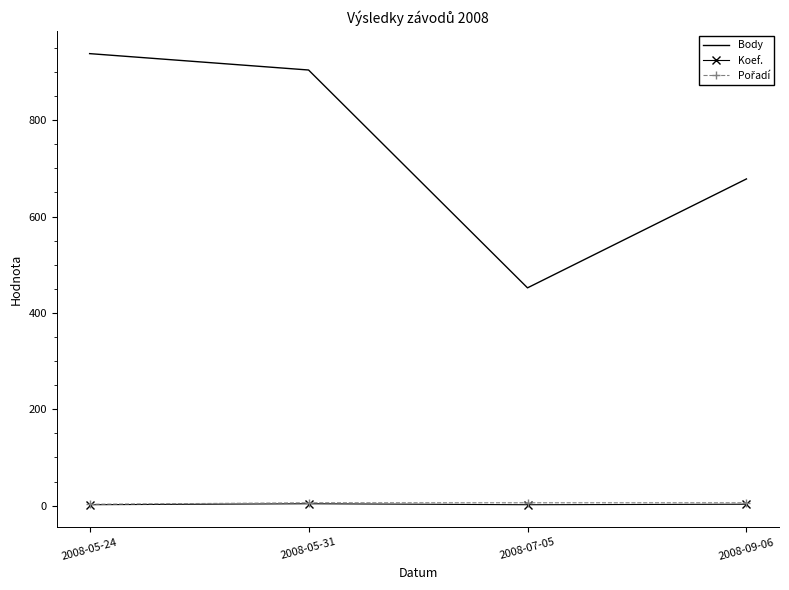

Which series has the largest total across all categories?

Body